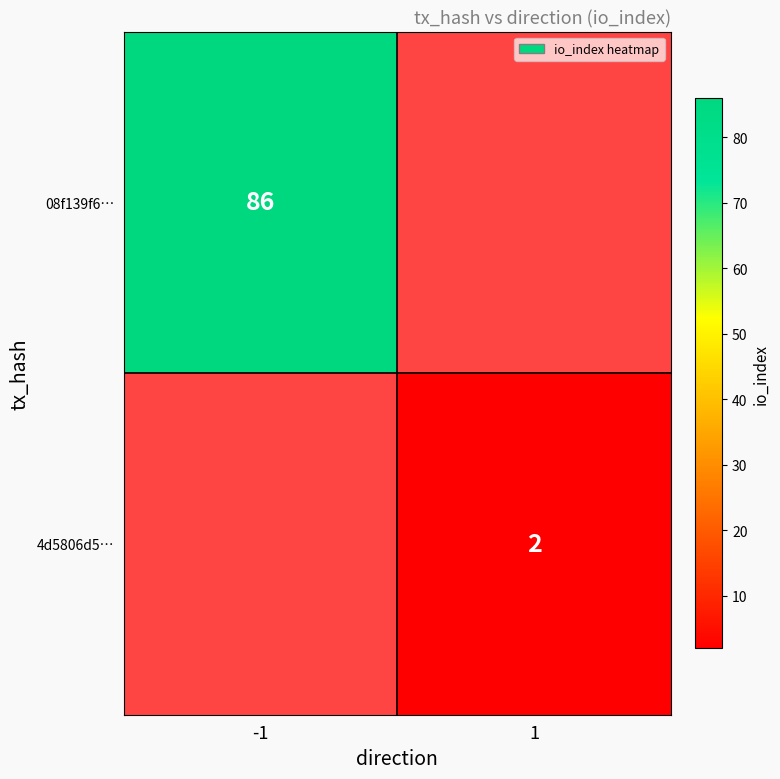

The 4d5806d5… series shows 3 at 1. True or false?

False